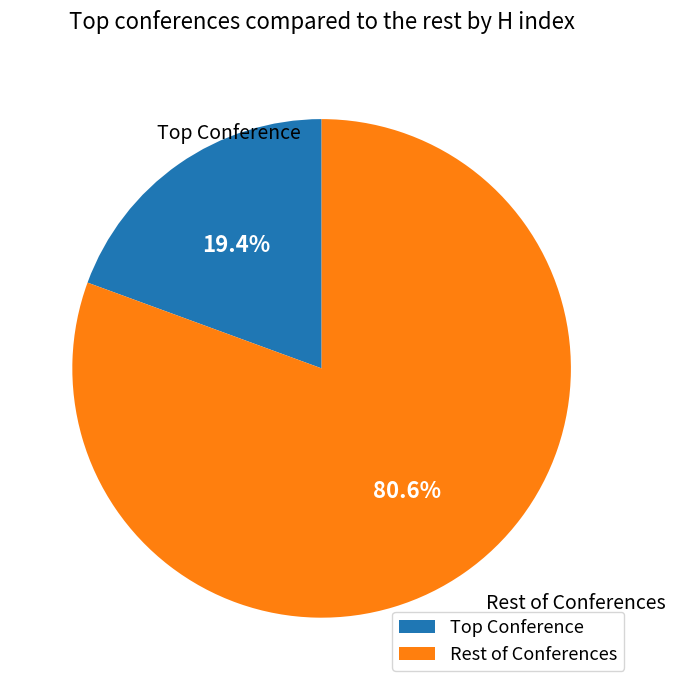

Rank the categories by value from lowest to highest.

Top Conference, Rest of Conferences